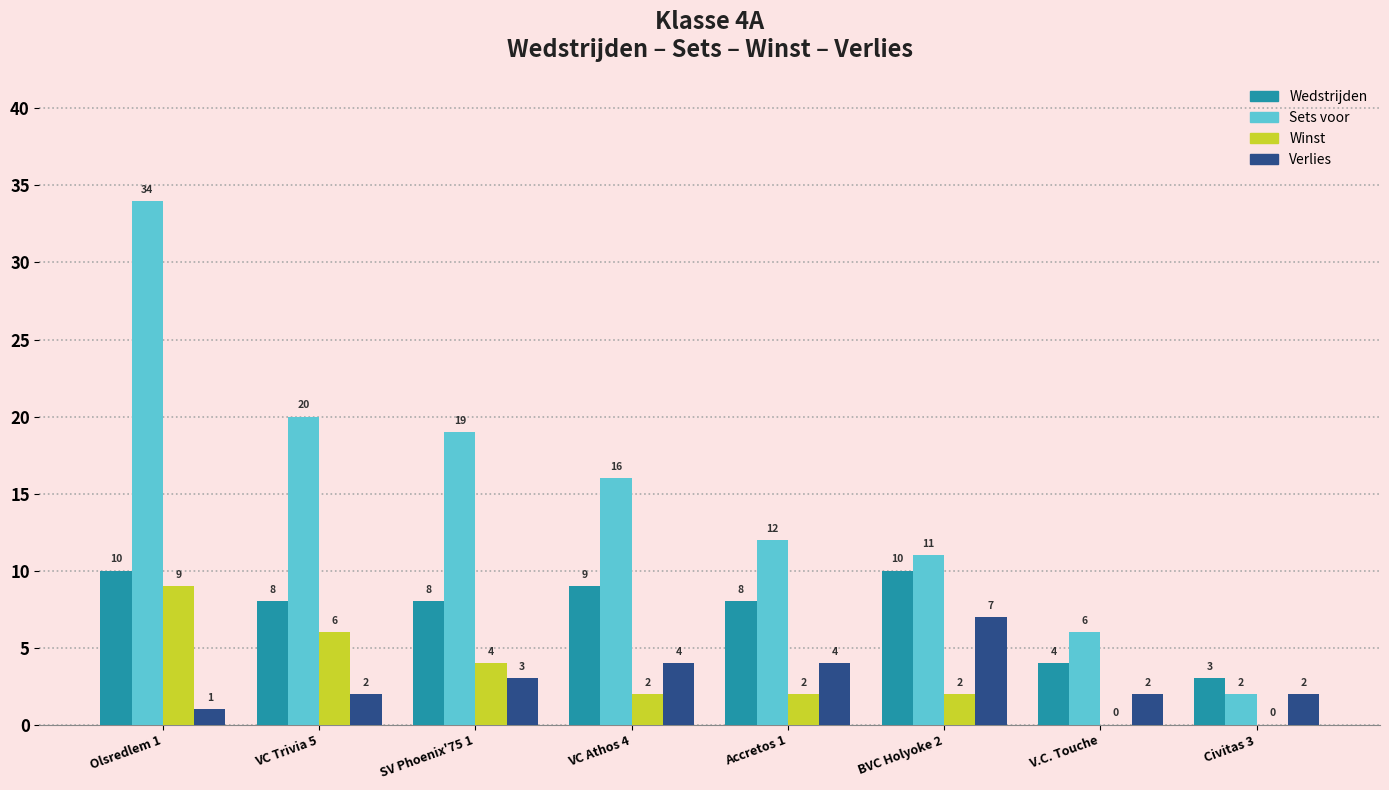

Reading left to right, transcribe all the data shown in this chart.

Wedstrijden: Olsredlem 1=10	VC Trivia 5=8	SV Phoenix'75 1=8	VC Athos 4=9	Accretos 1=8	BVC Holyoke 2=10	V.C. Touche=4	Civitas 3=3
Sets voor: Olsredlem 1=34	VC Trivia 5=20	SV Phoenix'75 1=19	VC Athos 4=16	Accretos 1=12	BVC Holyoke 2=11	V.C. Touche=6	Civitas 3=2
Winst: Olsredlem 1=9	VC Trivia 5=6	SV Phoenix'75 1=4	VC Athos 4=2	Accretos 1=2	BVC Holyoke 2=2	V.C. Touche=0	Civitas 3=0
Verlies: Olsredlem 1=1	VC Trivia 5=2	SV Phoenix'75 1=3	VC Athos 4=4	Accretos 1=4	BVC Holyoke 2=7	V.C. Touche=2	Civitas 3=2